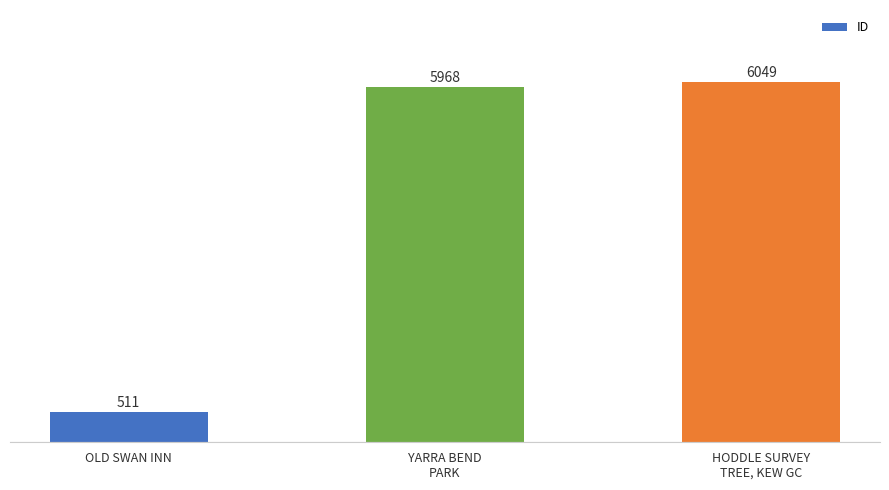

Reading right to left, list all the values displayed in this chart.

HODDLE SURVEY
TREE, KEW GC=6049	YARRA BEND
PARK=5968	OLD SWAN INN=511